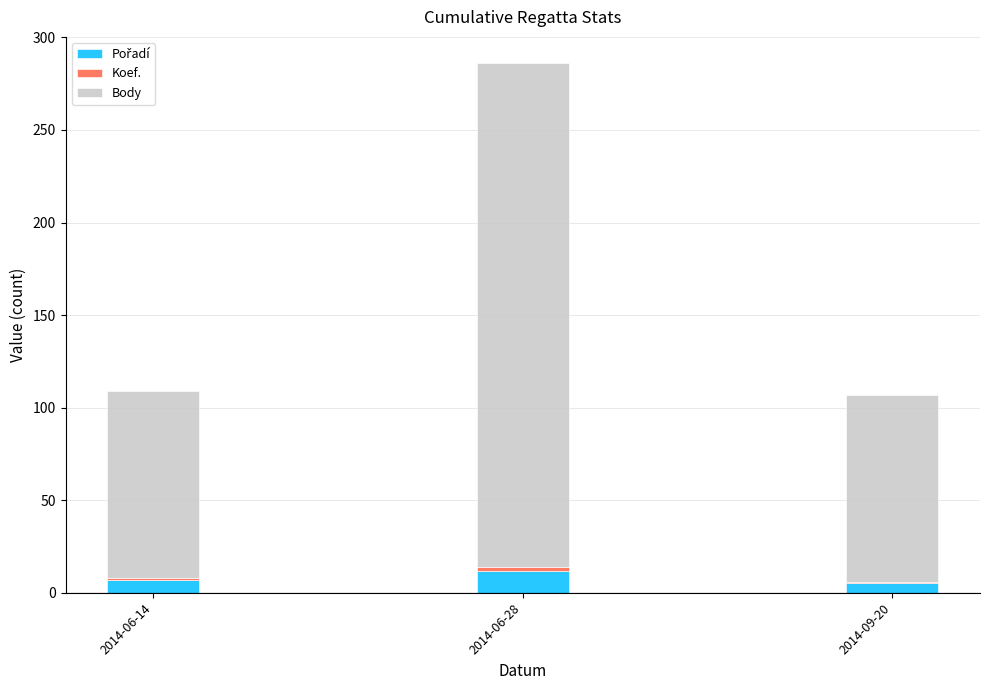

At which category is the sum across all series the highest?

2014-06-28